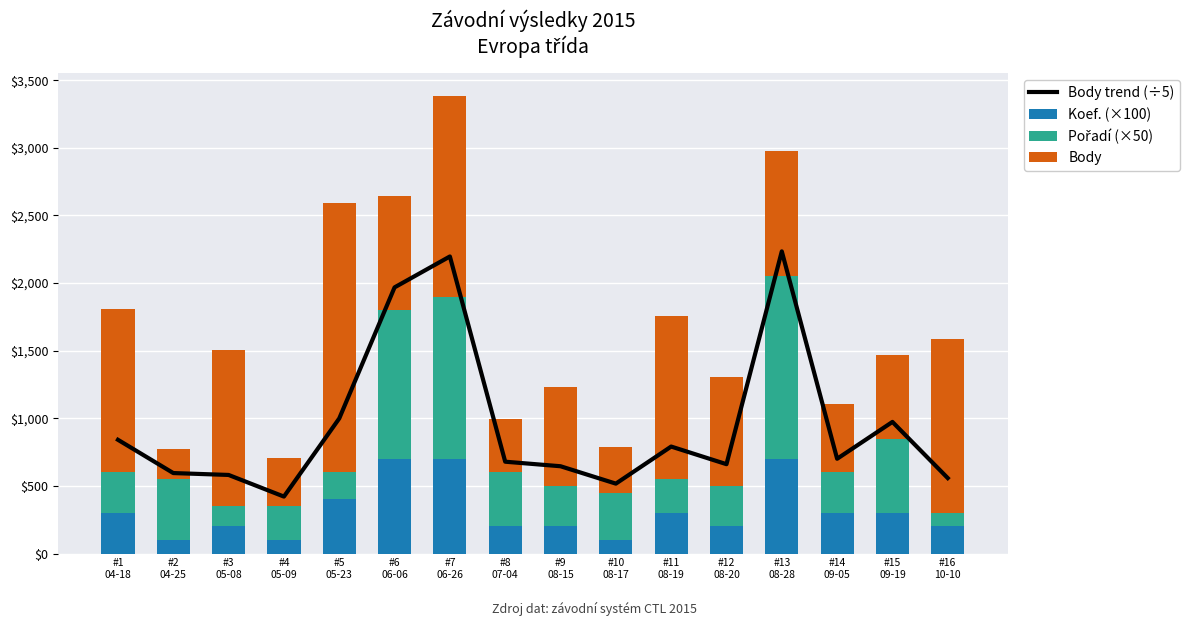

How many values in the Body trend (÷5) series are below 700?

8